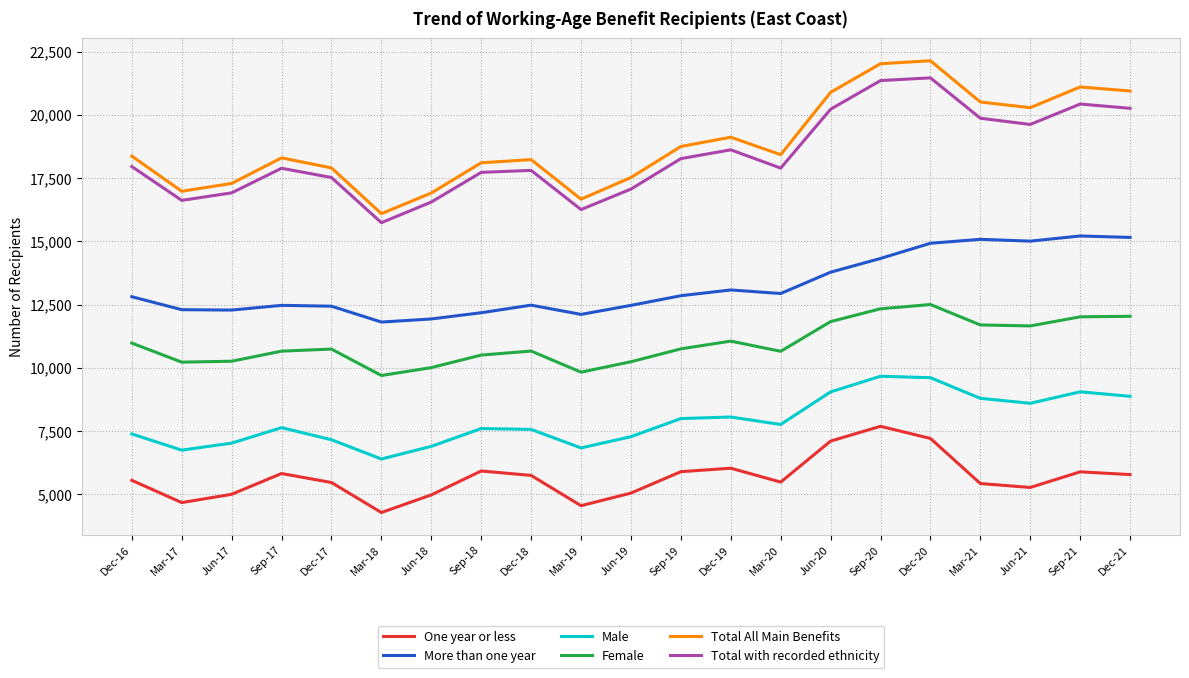

Between Dec-16 and Jun-20, which series saw the biggest shift?

Total All Main Benefits